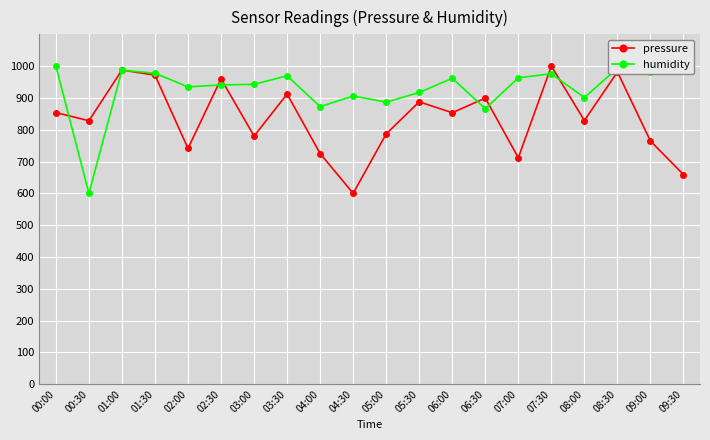

Count the number of categories in the chart.

20